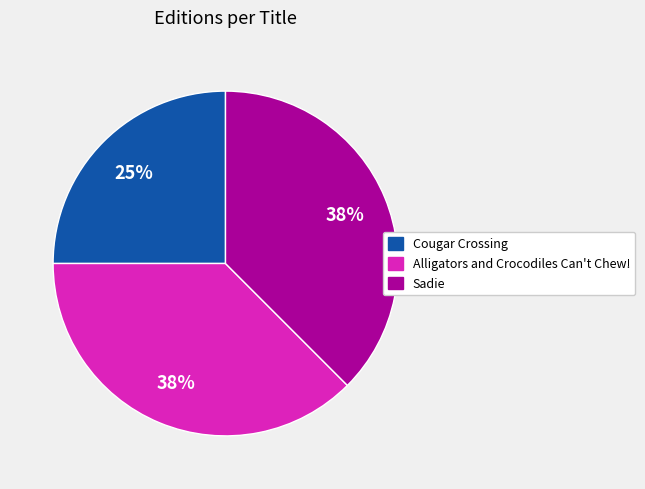

Approximately how many times larger is the value at Alligators and Crocodiles Can't Chew! compared to Cougar Crossing?

1.5